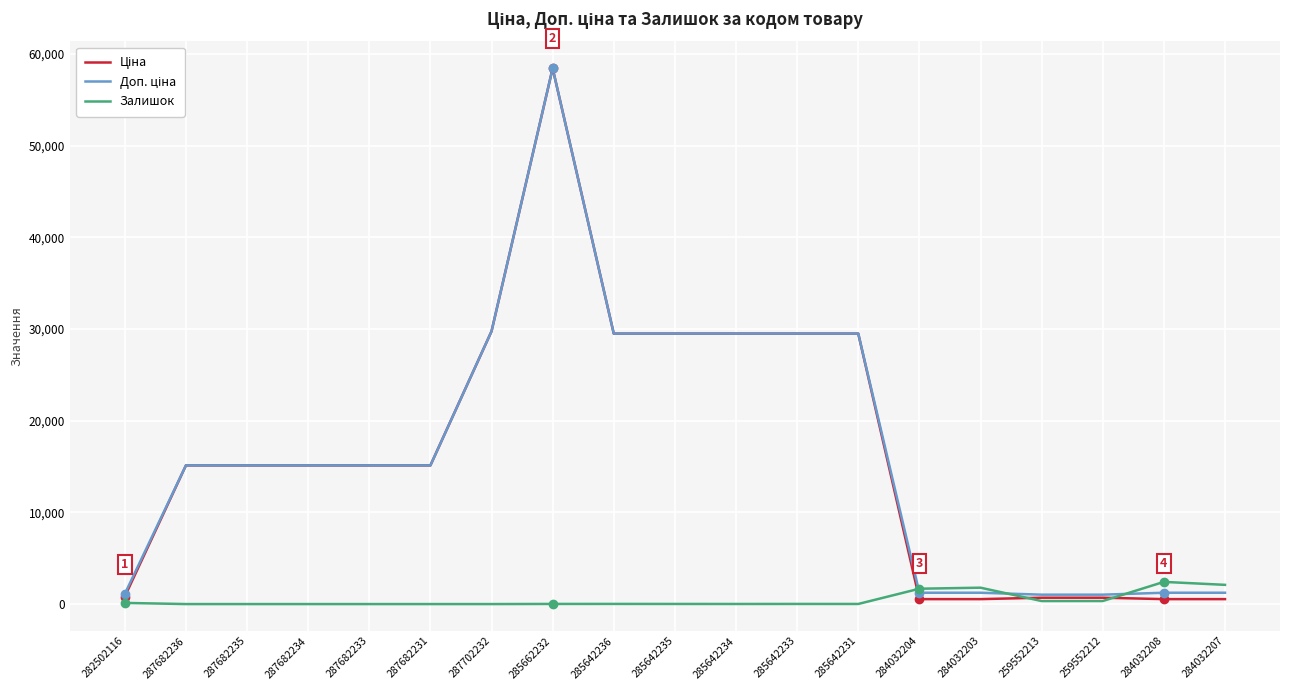

At which category does the chart reach its peak across all series?

285662232